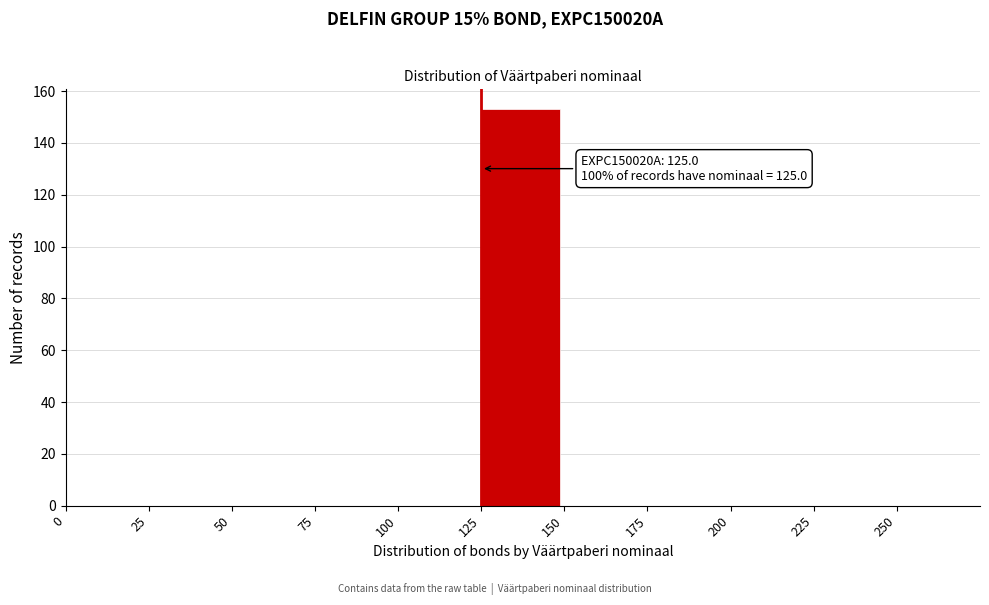

Which range on the x-axis has the tallest bar?

125 to 150